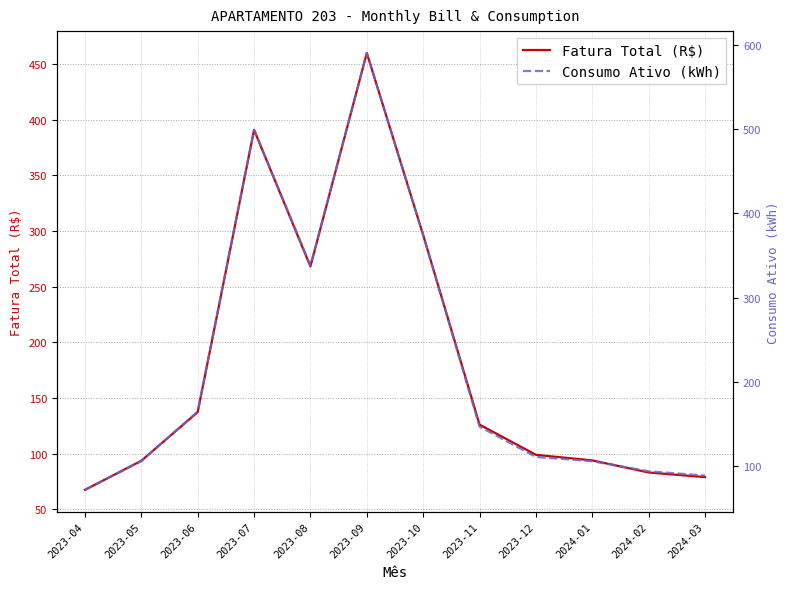

What is the difference between the Consumo Ativo (kWh) values at 2023-07 and 2024-03?

410.0